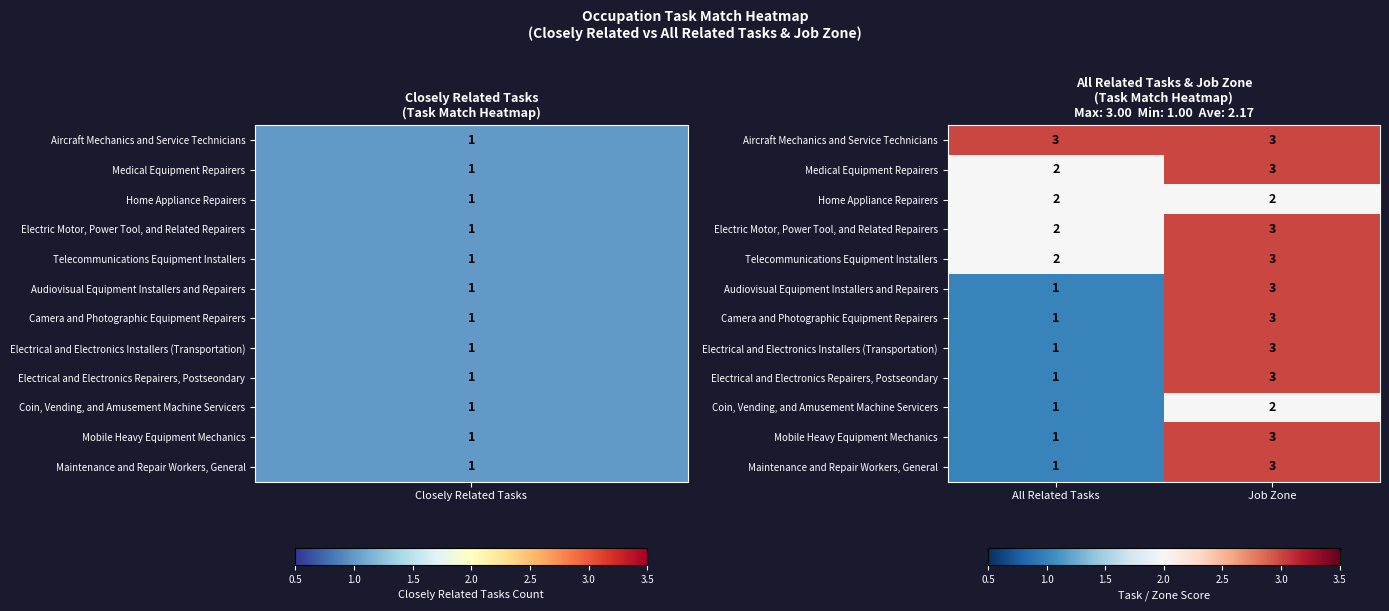

The value of Telecommunications Equipment Installers at All Related Tasks is 3. True or false?

False